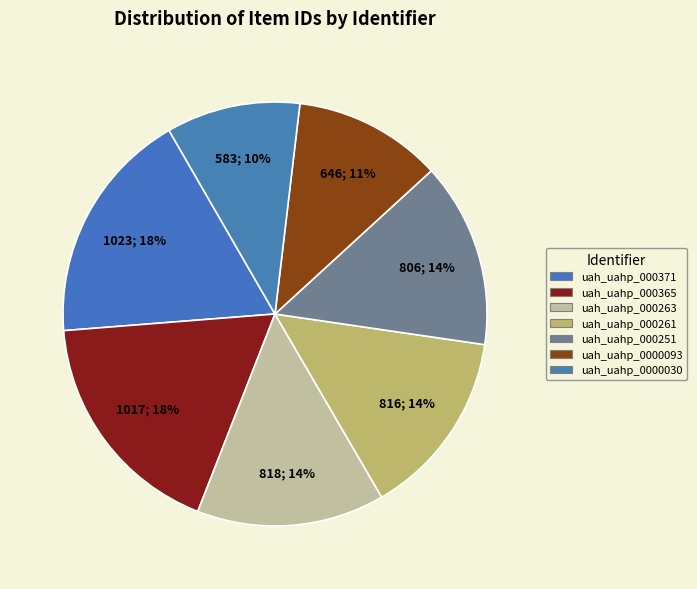

What is the change in value from uah_uahp_000365 to uah_uahp_0000030?

-434